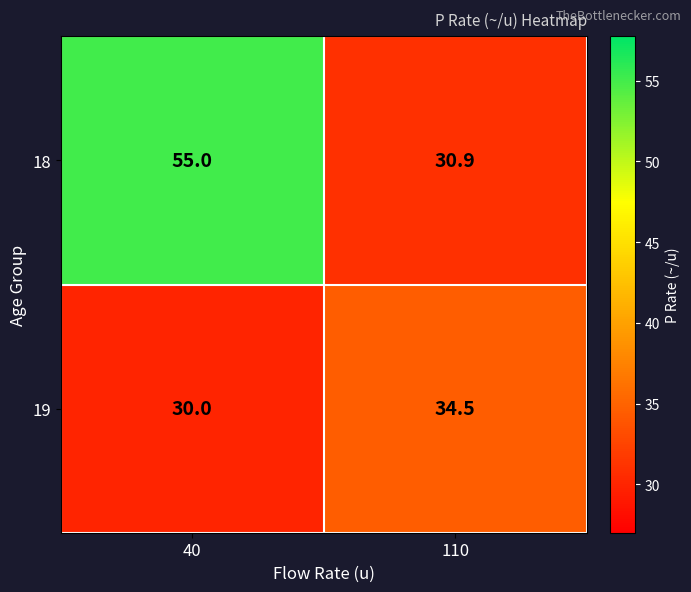

How many values in the 19 series exceed 34?

1